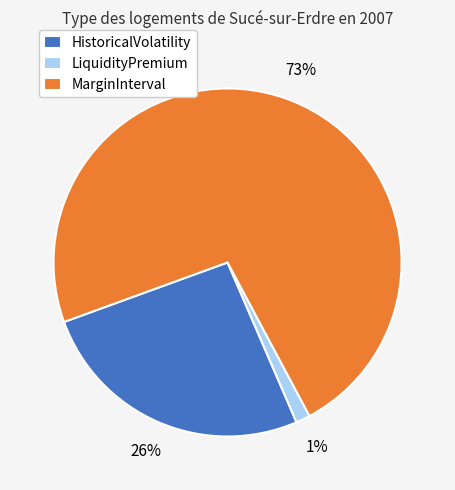

Is the sum of HistoricalVolatility and MarginInterval greater than half?

Yes